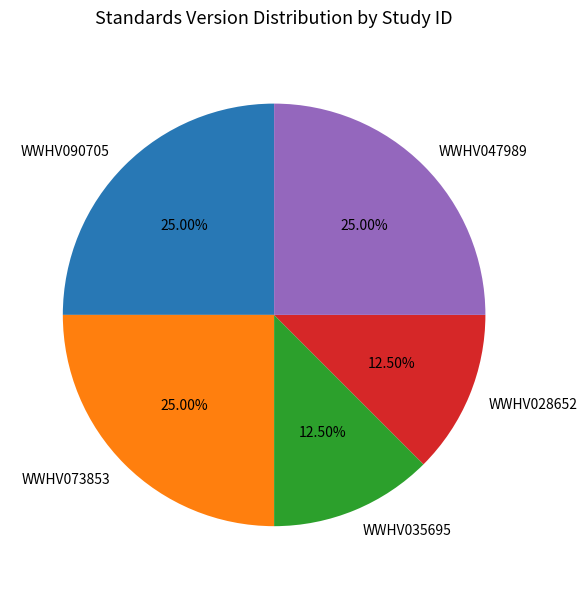

Between WWHV035695 and WWHV047989, which is larger?

WWHV047989